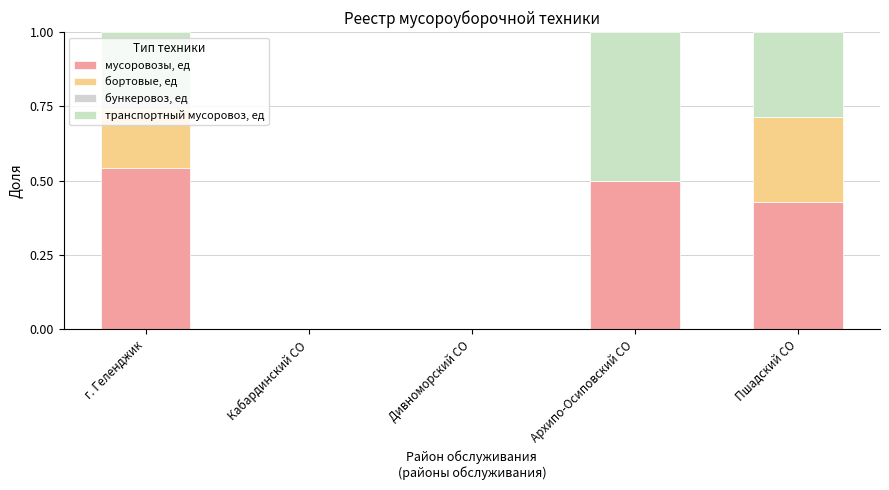

At which category is the sum across all series the highest?

г. Геленджик